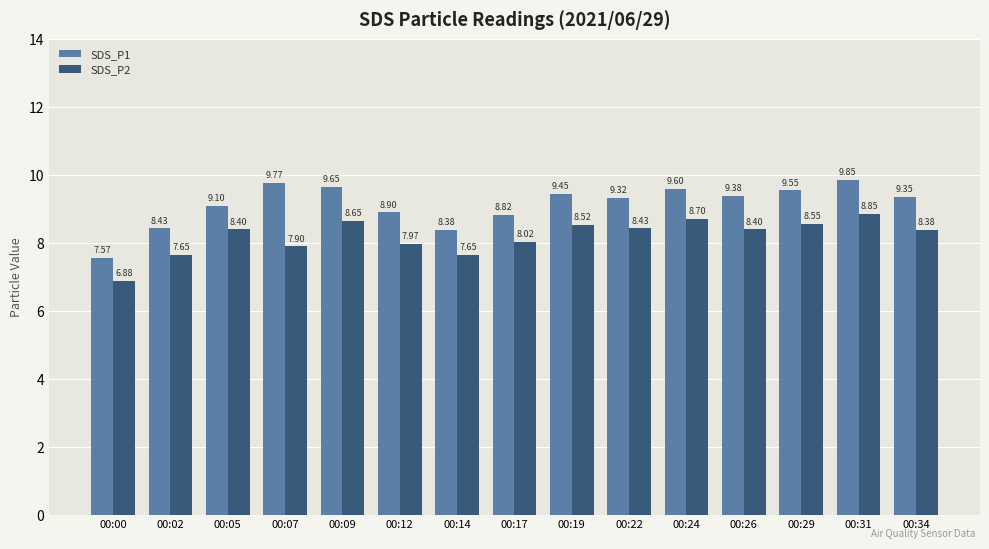

Rank the series at 00:17 from highest to lowest value.

SDS_P1, SDS_P2